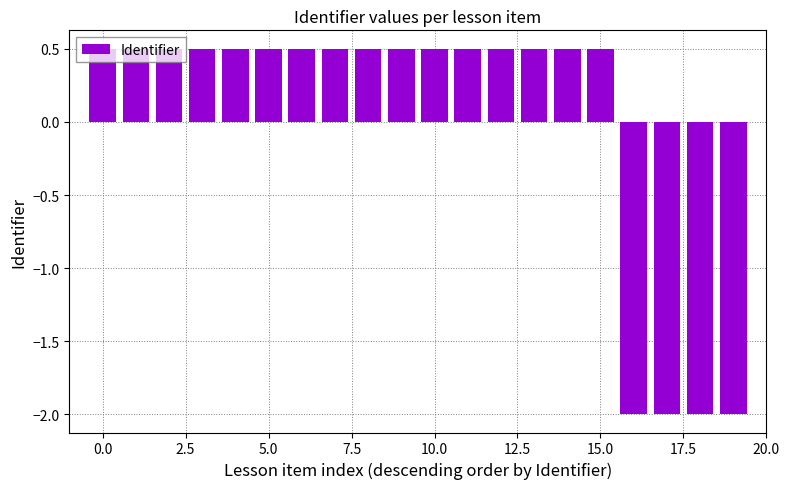

What is the minimum value shown in the chart?

-2.0